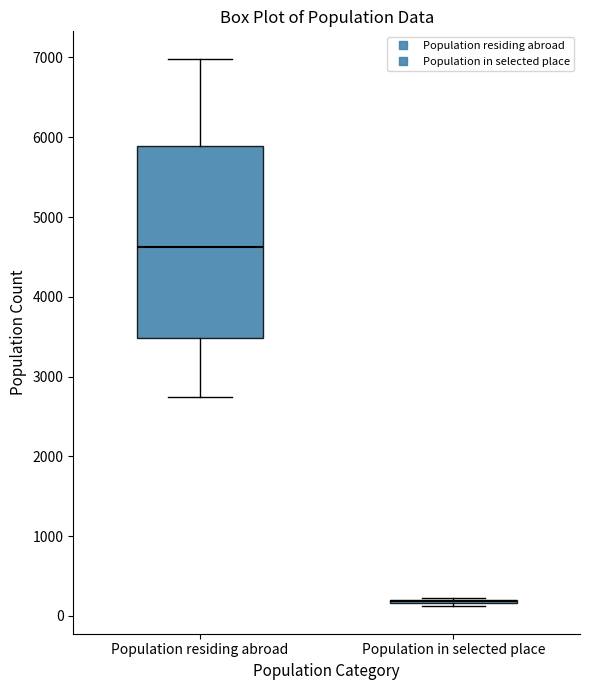

Reading left to right, transcribe this box plot: for each box, give where its median line is, the range the box spans, and where its two whiskers end, as read against the y-axis. The values are not printed on the chart, so give them approximately, as read against the axis.

Population residing abroad: median 4600, box 3500 to 5900, whiskers 2700 to 7000
Population in selected place: box collapsed to a line at 200, whiskers 100 to 200